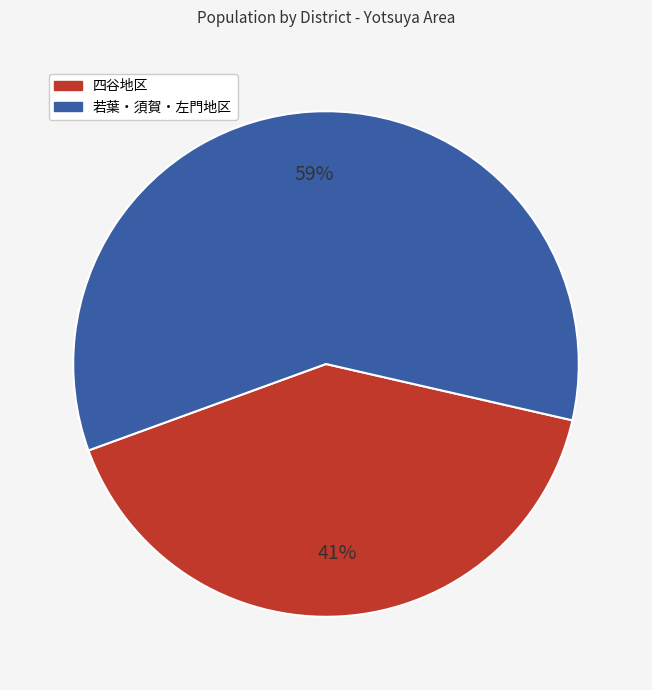

To the nearest percent, what is the difference between the largest and smallest slice percentages?

18%